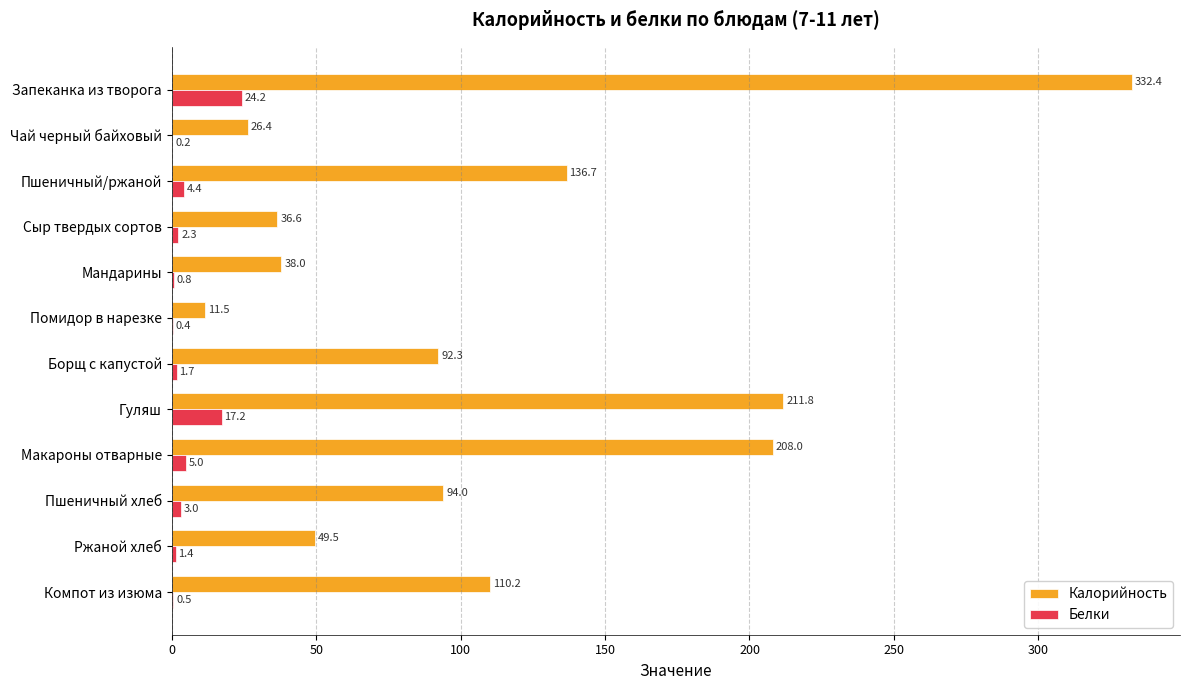

What is the maximum value for Калорийность?

332.4